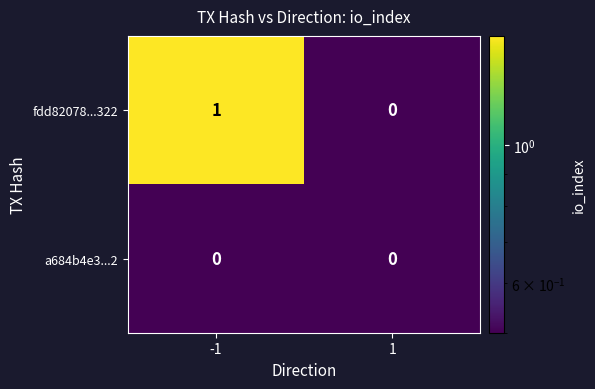

Which series has the widest spread of values?

fdd82078...322